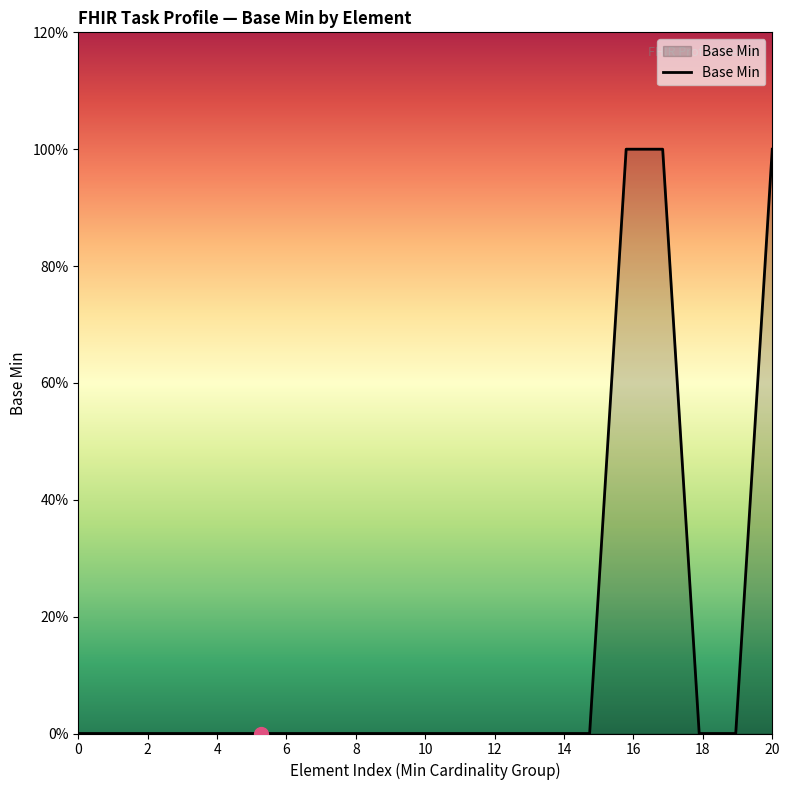

Does the chart have visible grid lines?

No